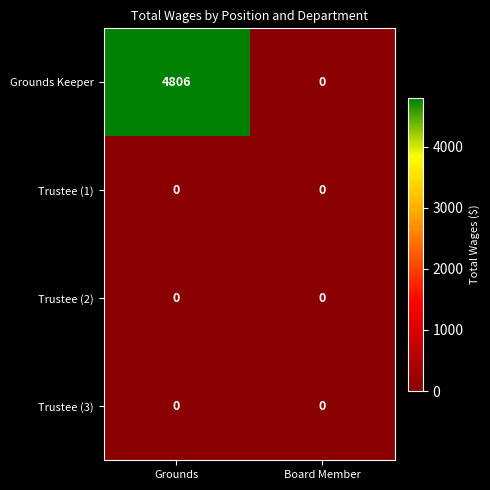

Reading right to left, what are all the values shown in this chart?

Grounds Keeper: Board Member=0	Grounds=4806
Trustee (1): Board Member=0	Grounds=0
Trustee (2): Board Member=0	Grounds=0
Trustee (3): Board Member=0	Grounds=0